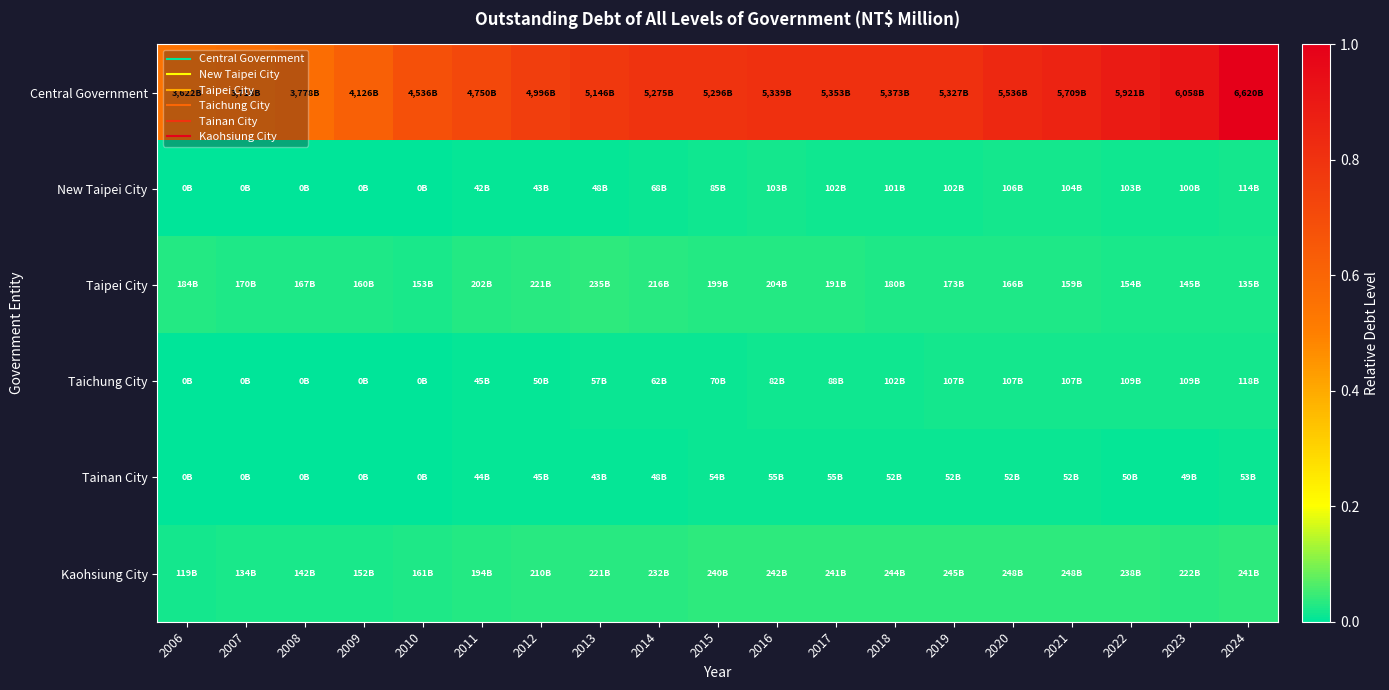

Which series has the widest spread of values?

Central Government